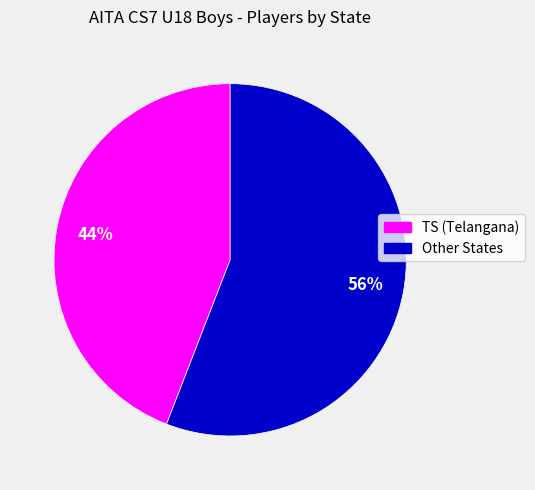

To the nearest percent, what is the average slice percentage?

50%